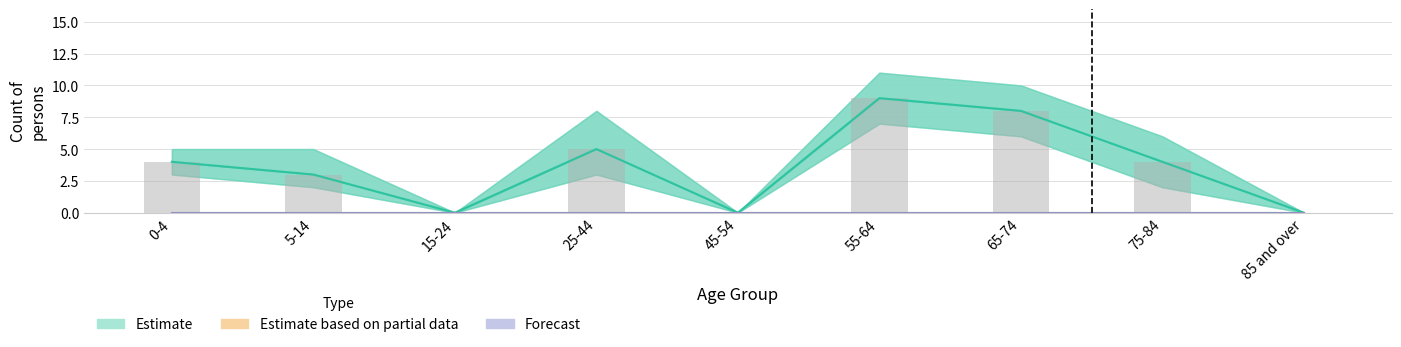

Reading left to right, extract all data points from this chart.

Estimate: 4	3	0	5	0	9	8	4	0
Estimate based on partial data: 0	0	0	0	0	0	0	0	0
Forecast: 0	0	0	0	0	0	0	0	0